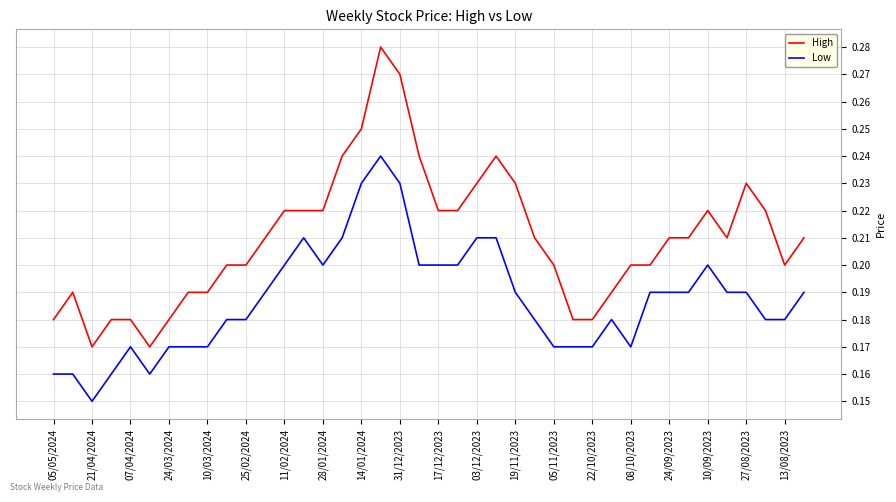

Does the chart display data point markers on the line(s)?

No